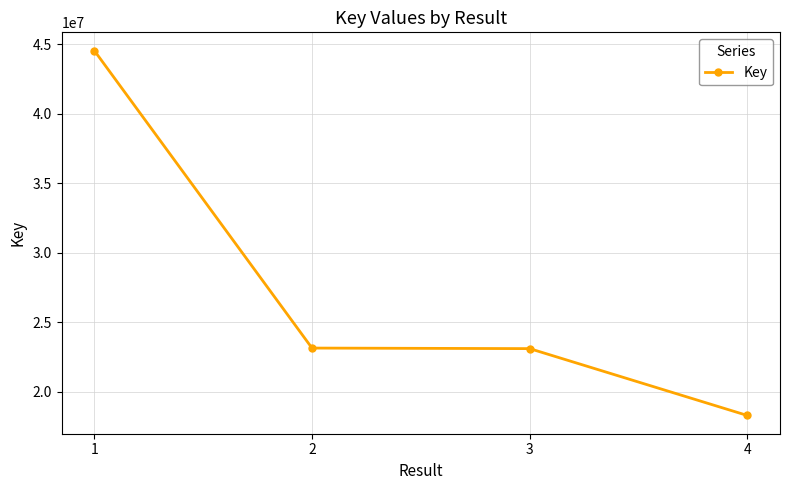

What is the greatest value displayed?

44557420